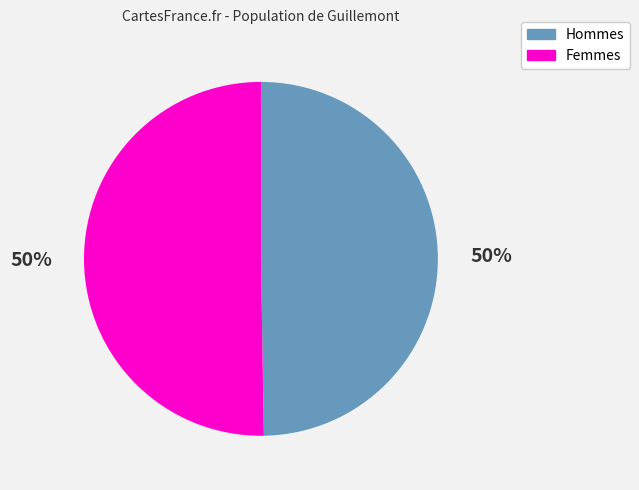

The Hommes slice represents 41% of the pie. True or false?

False